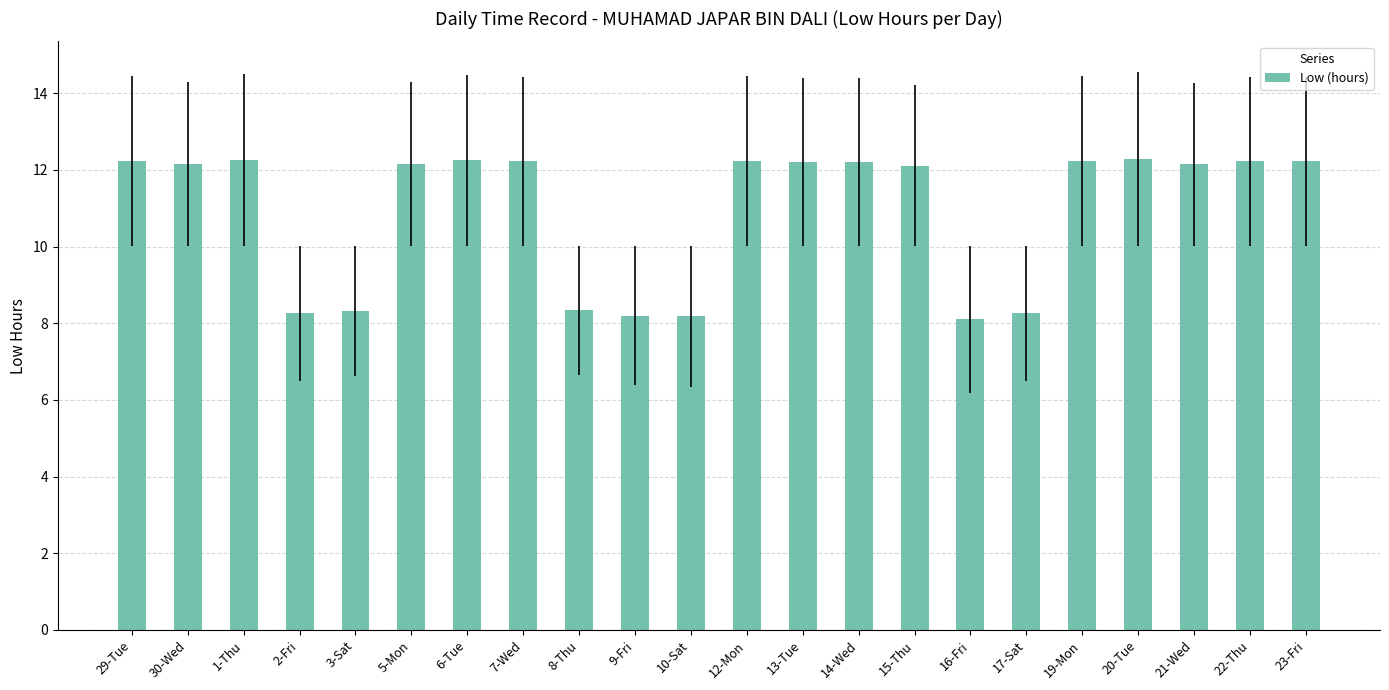

What is the change in value from 13-Tue to 20-Tue?

+0.1